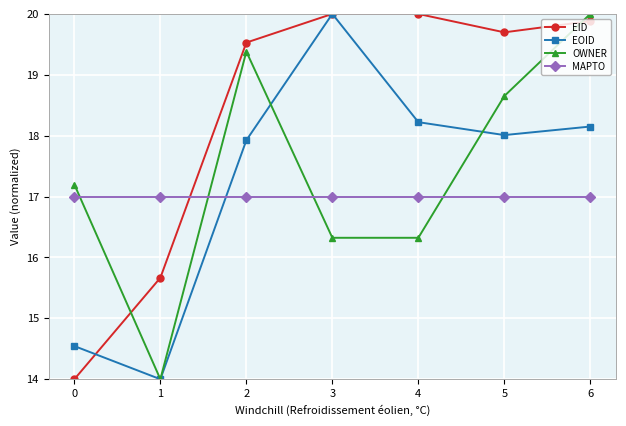

At how many categories does at least one series exceed 15?

7